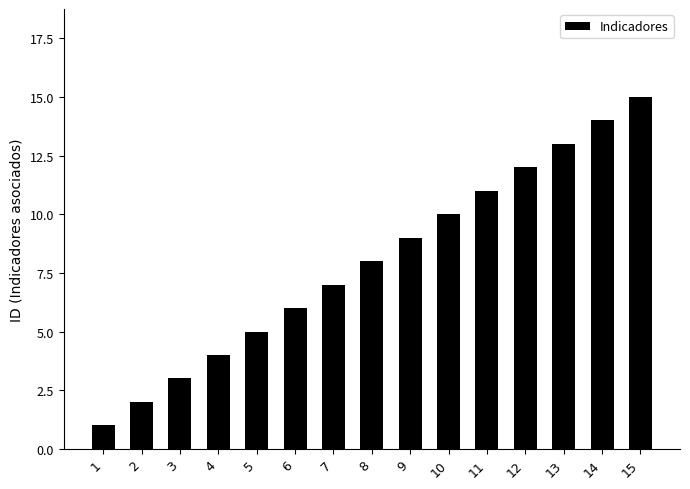

Reading left to right, extract all data points from this chart.

1	2	3	4	5	6	7	8	9	10	11	12	13	14	15